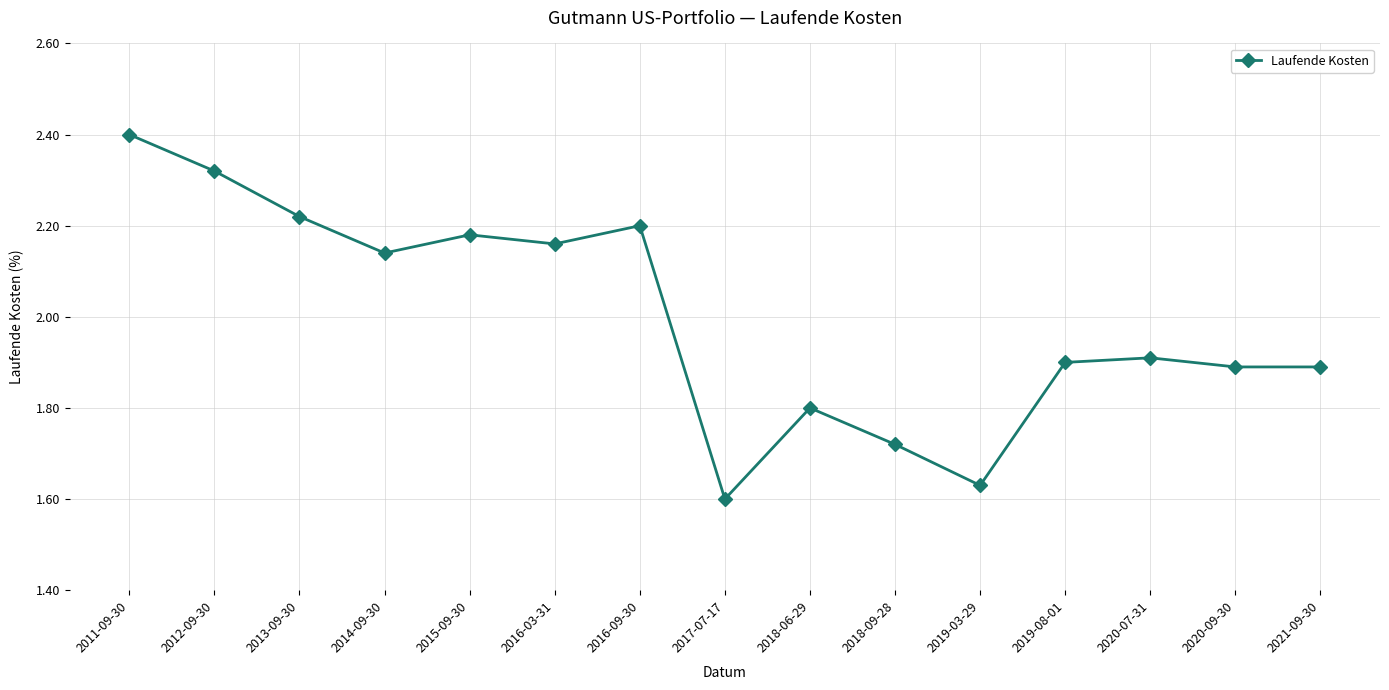

Is this an area chart (filled region under the line)?

No